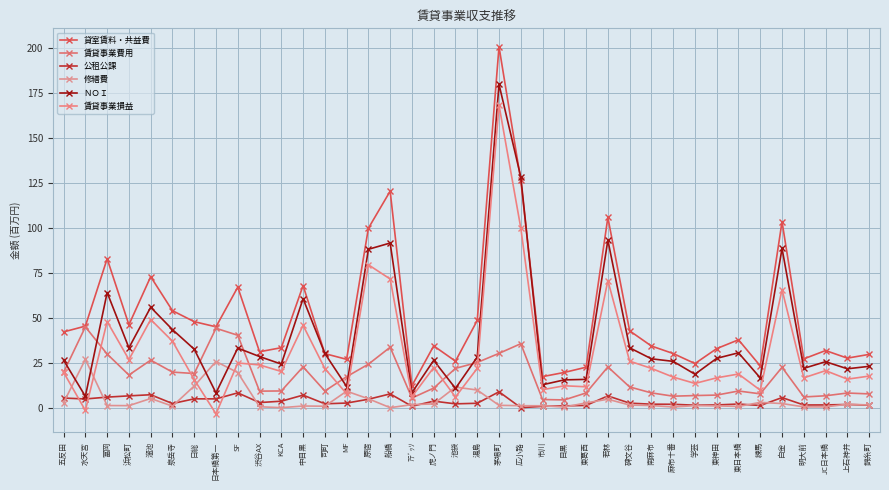

List the labels in order of 賃貸事業損益 value, largest first.

茅場町, 広小路, 原宿, 船橋, 若林, 白金, 溜池, 富岡, 中目黒, 泉岳寺, 浜松町, 碑文谷, SF, 渋谷AX, 虎ノ門, 湯島, 南麻布, 司町, JC日本橋, KCA, 五反田, 東日本橋, 錦糸町, 麻布十番, 東神田, 明大前, 上石神井, 日総, 学芸, 目黒, 東葛西, 市川, 練馬, MF, ｱﾃﾞｯｿ, 池袋, 水天宮, 日本橋第一